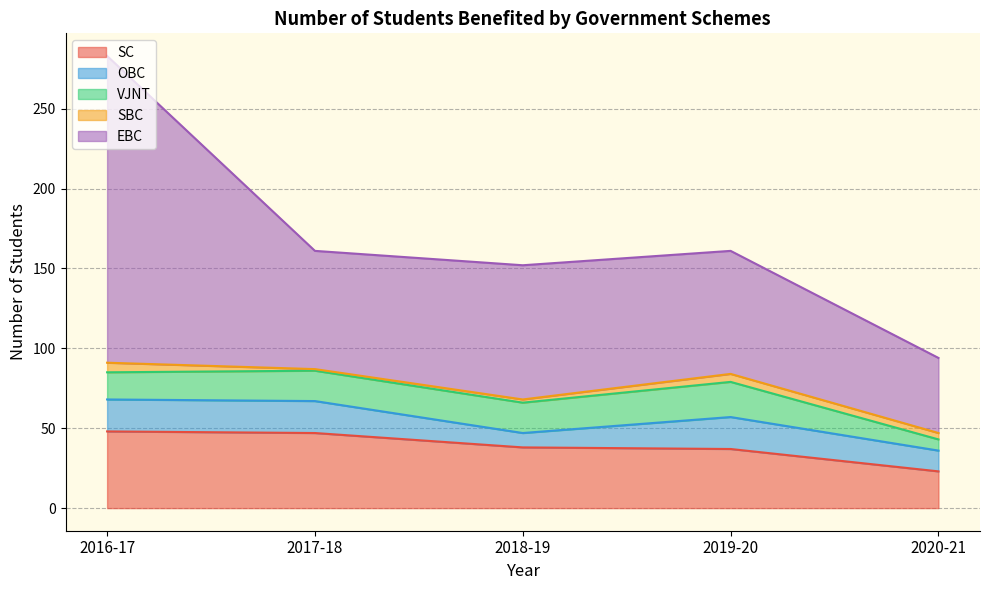

What is the difference between the maximum and minimum values in the OBC series?

11